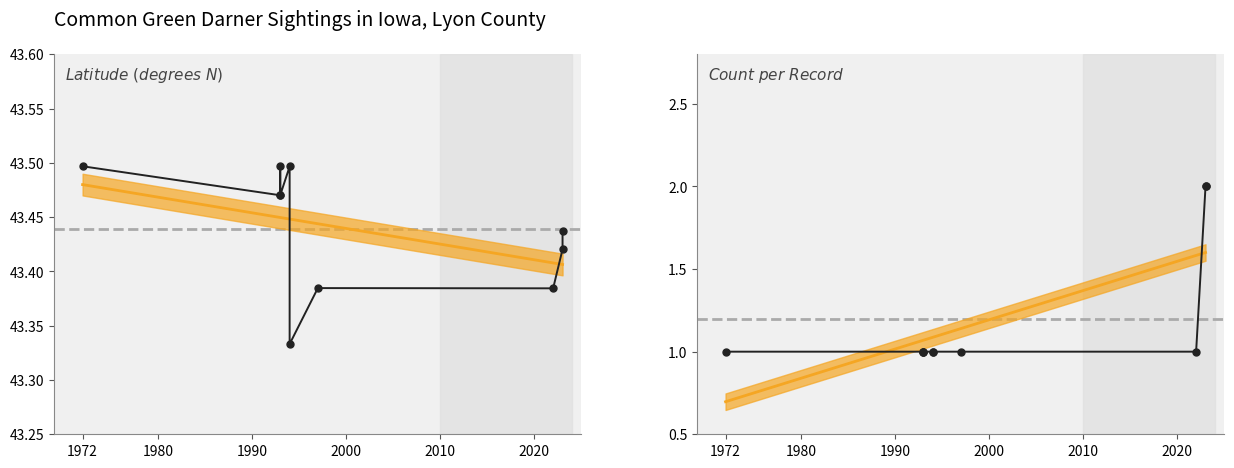

What are all the series names shown in the legend?

Latitude, Count